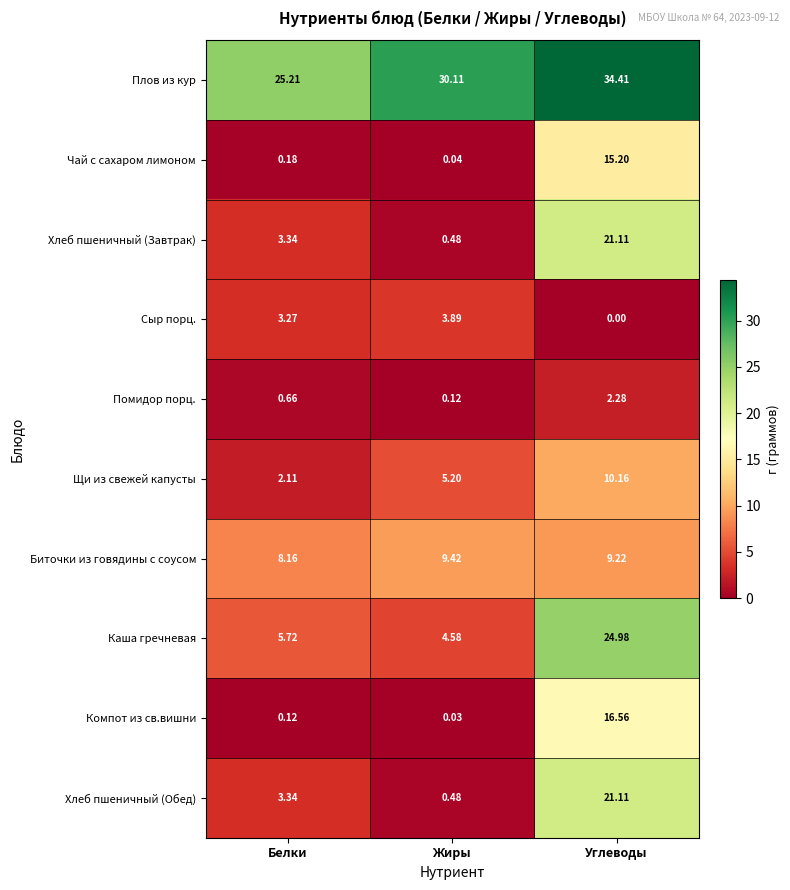

Which category has the highest value across all series?

Углеводы